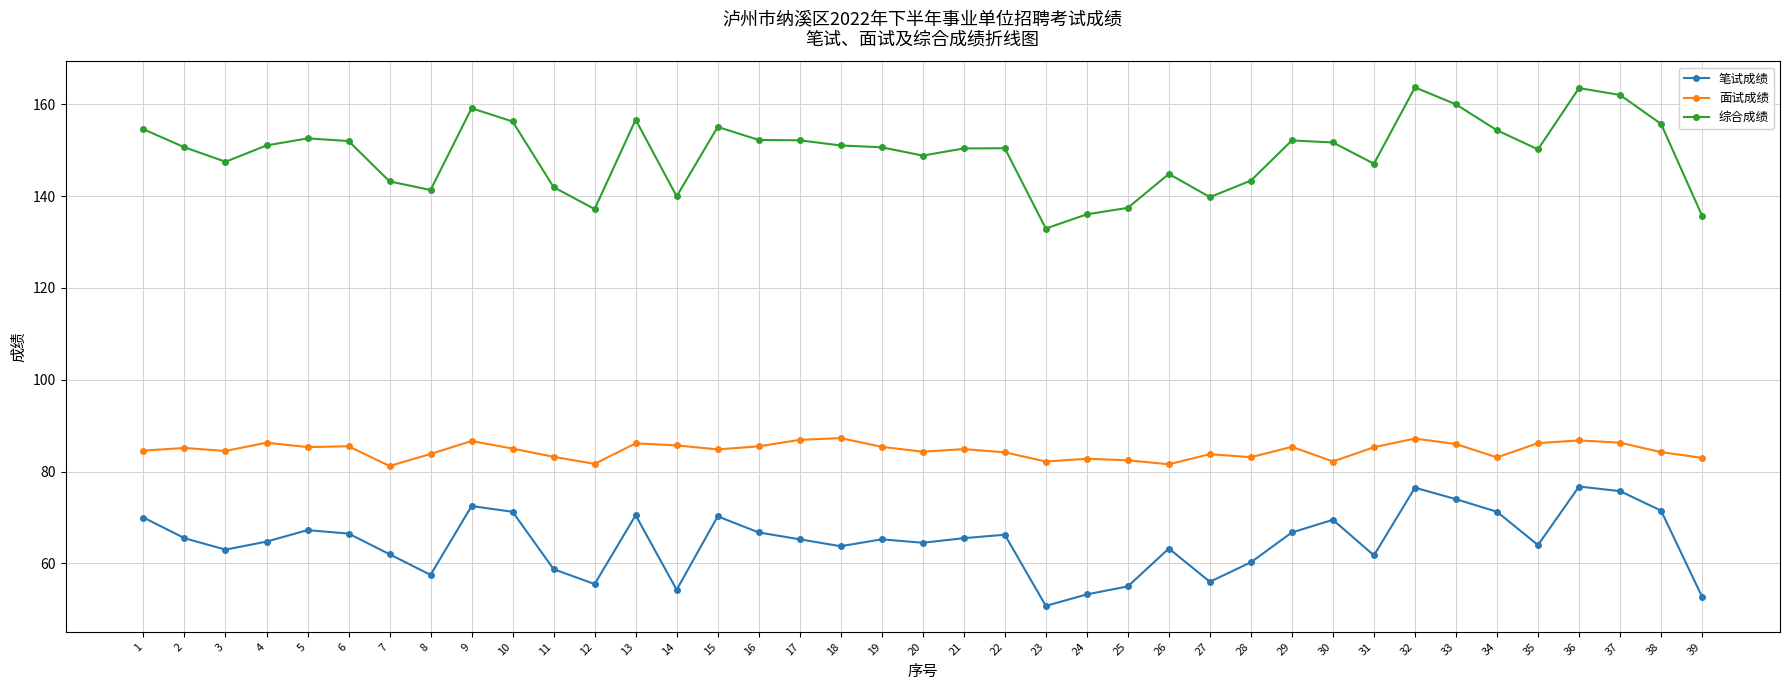

Rank the series by their maximum value, from highest to lowest.

综合成绩, 面试成绩, 笔试成绩